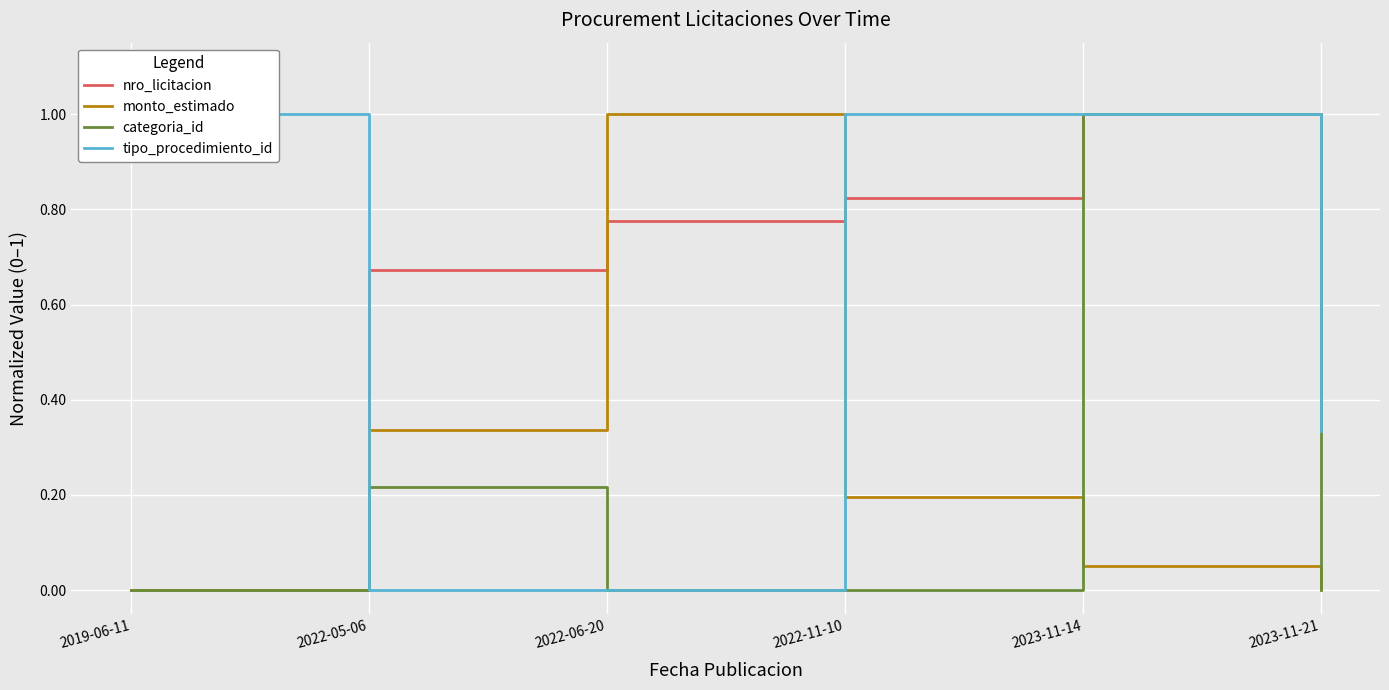

How many interior local peaks does the categoria_id series have?

2